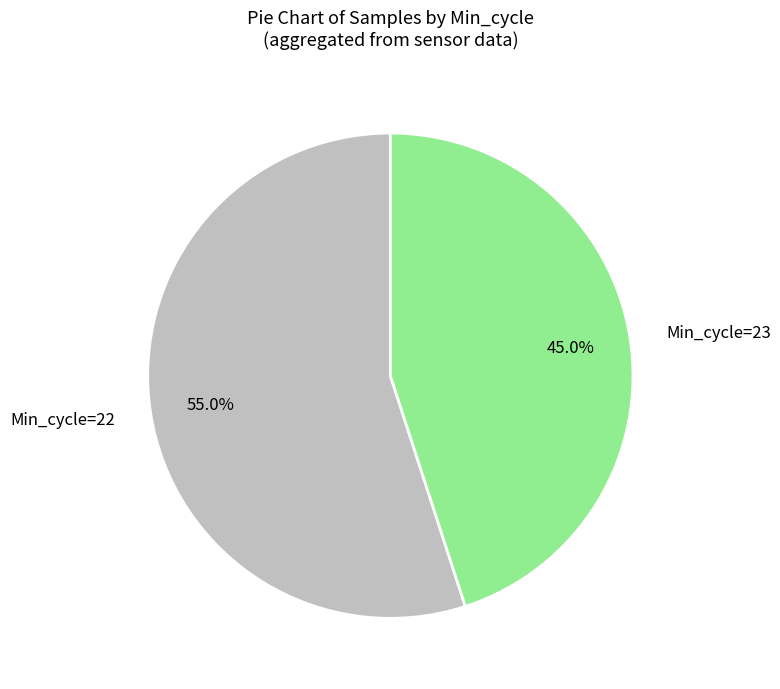

Between Min_cycle=22 and Min_cycle=23, which is larger?

Min_cycle=22